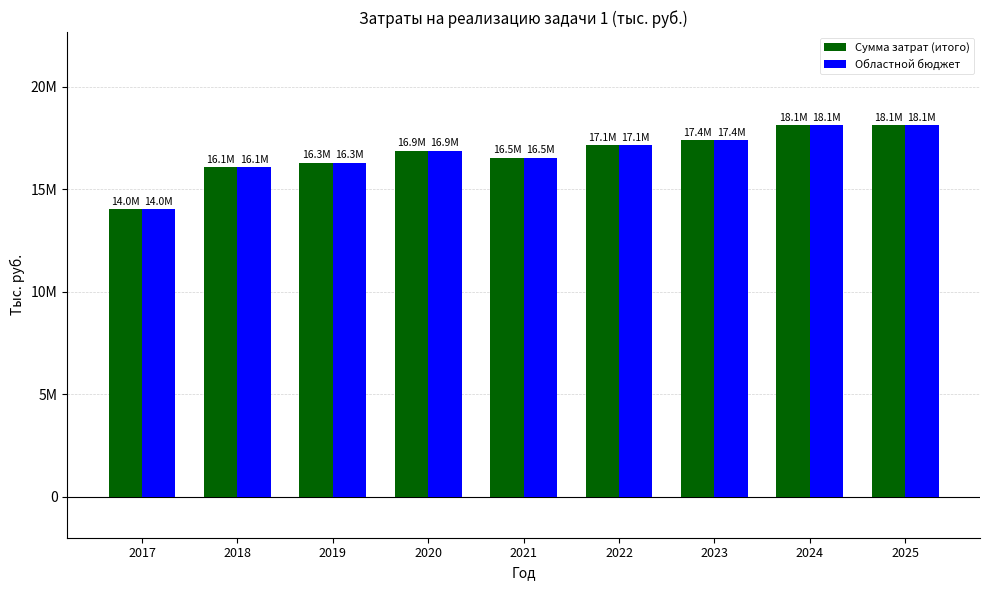

What are all the series names shown in the legend?

Сумма затрат (итого), Областной бюджет